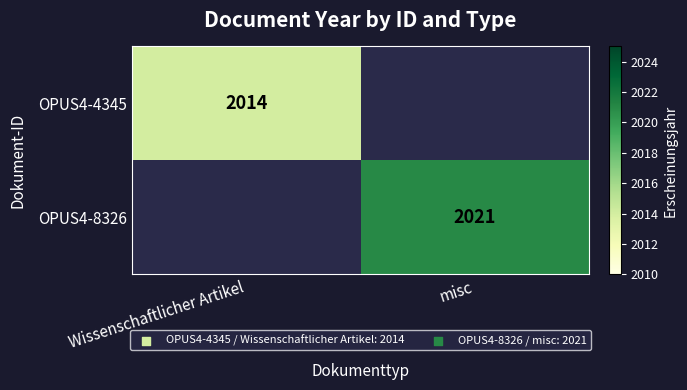

At how many categories does at least one series exceed 2014?

1